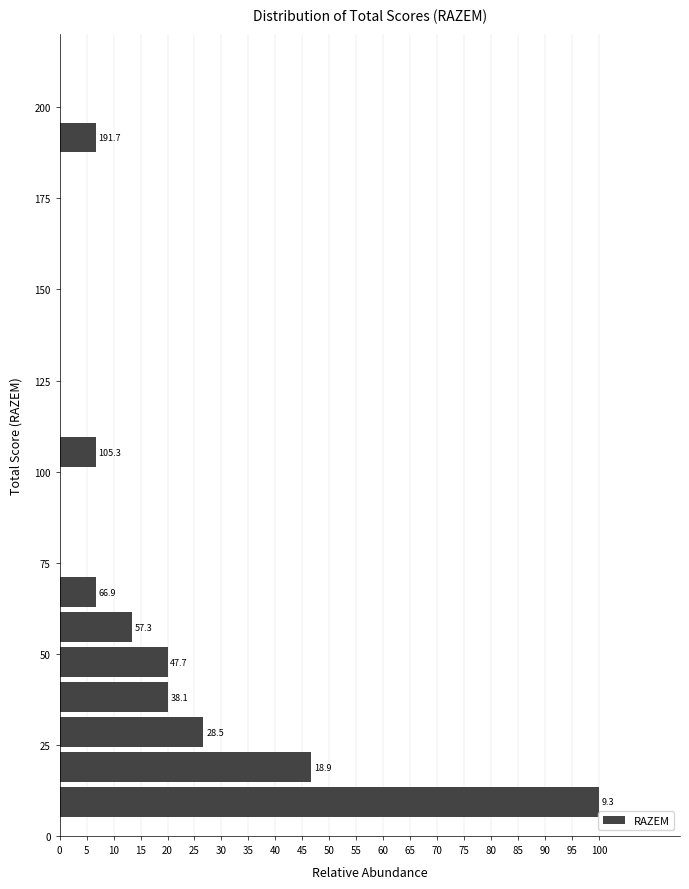

Around what value on the y-axis is the longest bar? Give the approximate position of its centre, as read against the axis.

10